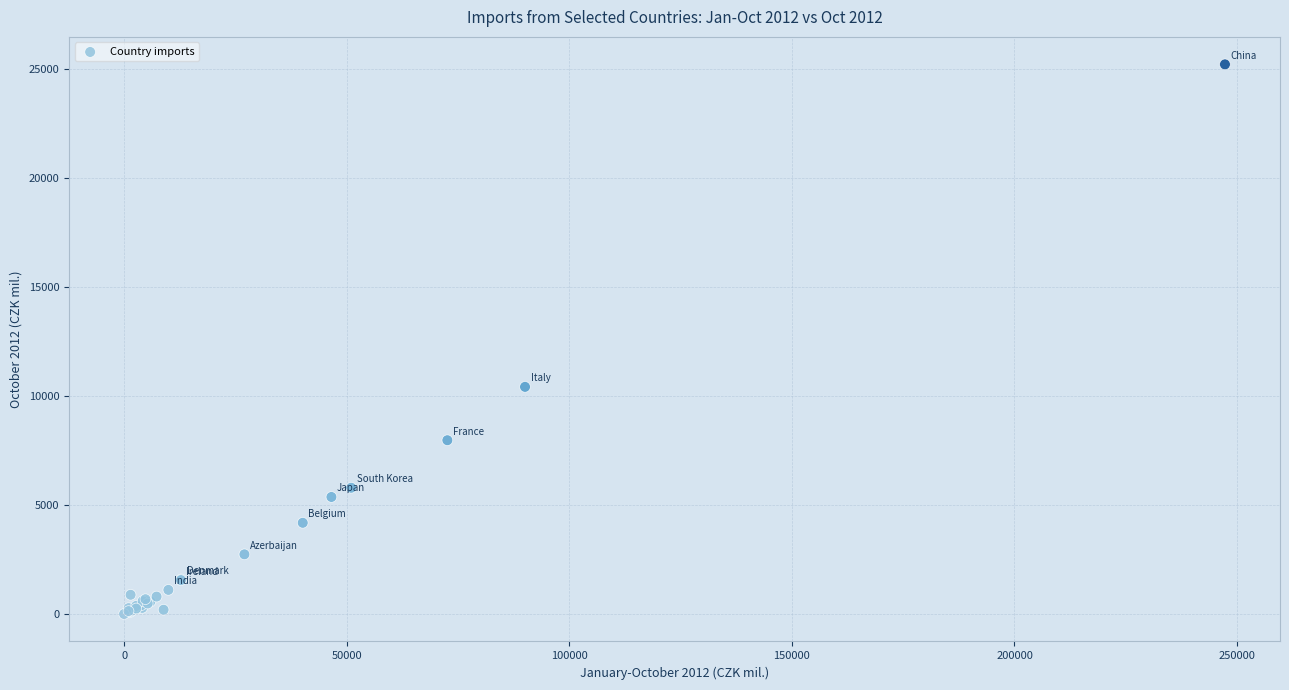

What Y value in the scatter plot is closest to 12617?

10427